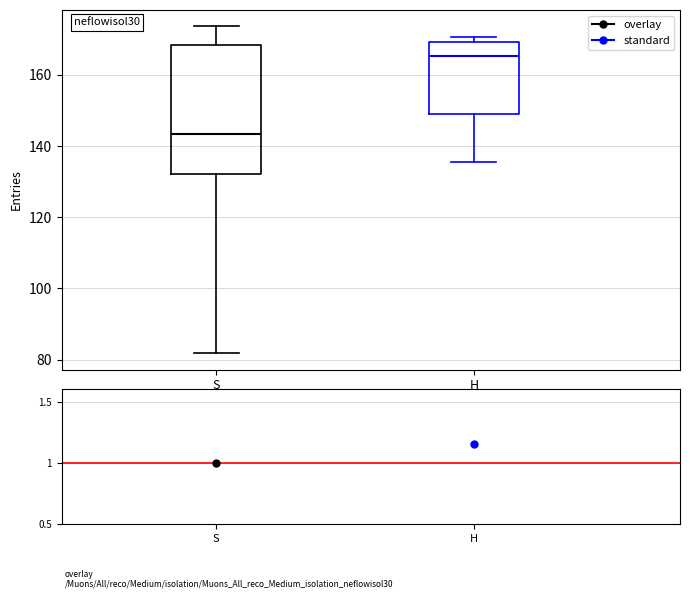

Reading left to right, transcribe this box plot: for each box, give where its median line is, the range the box spans, and where its two whiskers end, as read against the y-axis. The values are not printed on the chart, so give them approximately, as read against the axis.

S: median 144, box 132 to 168, whiskers 82 to 174
H: median 166, box 150 to 170, whiskers 136 to 170 (just above the box's upper edge)